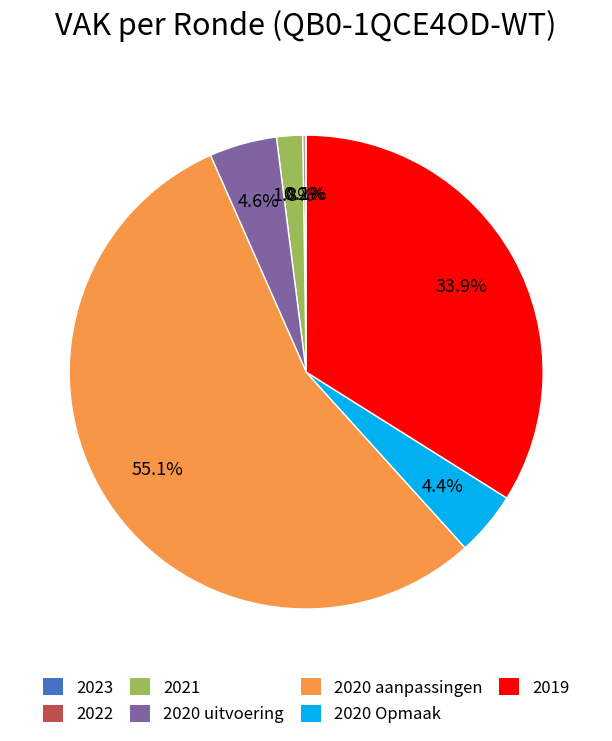

Which category has the biggest portion of the pie?

2020 aanpassingen